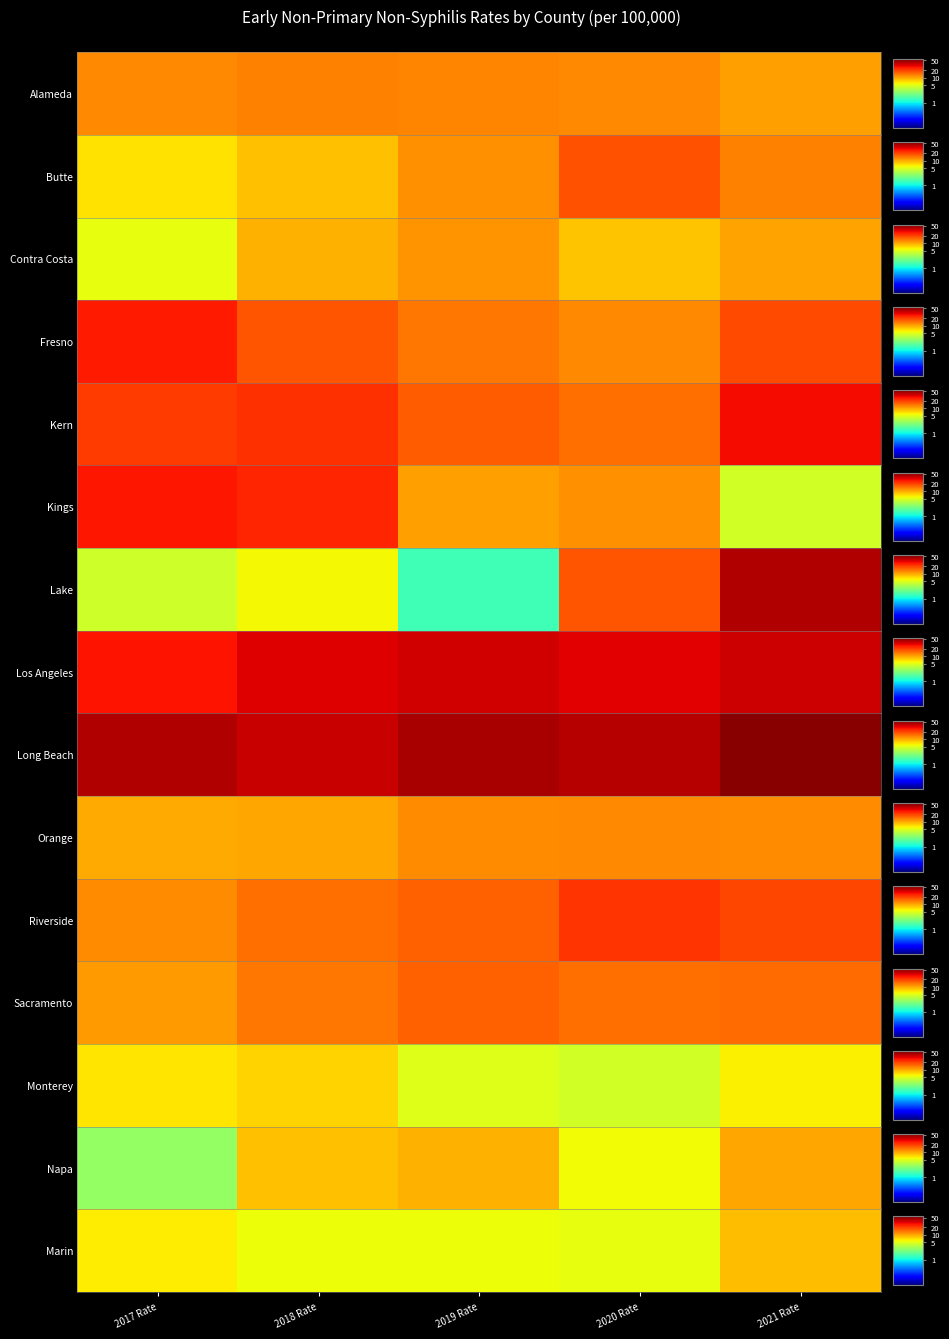

What is the average value?

6.4